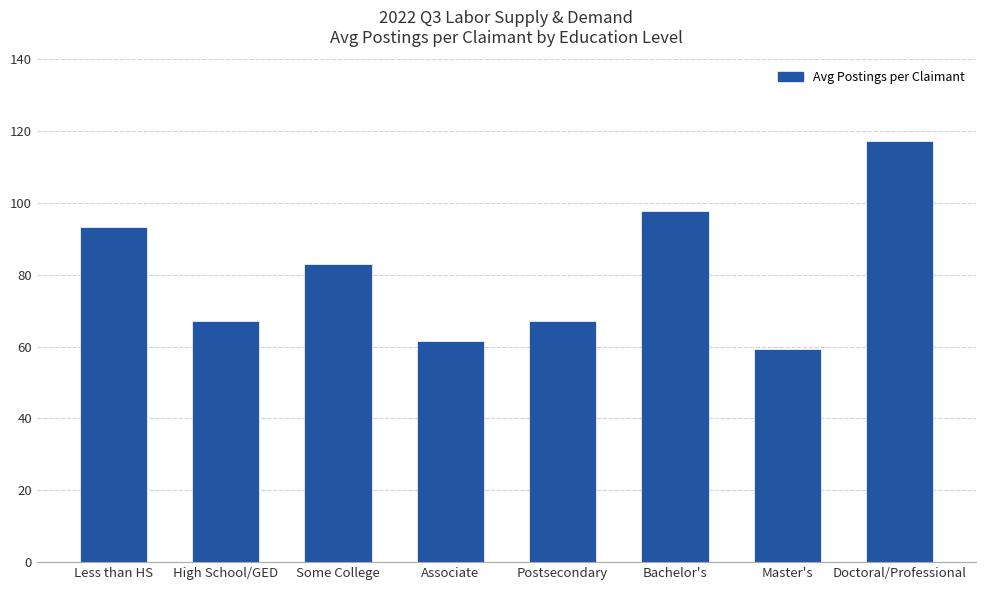

What is the greatest value displayed?

117.2